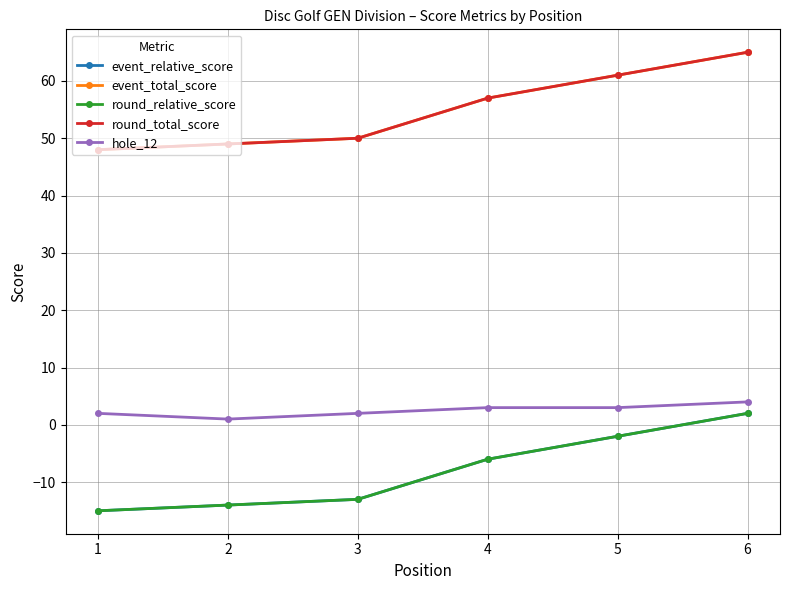

At 1, list the series in order from smallest to largest.

event_relative_score, round_relative_score, hole_12, event_total_score, round_total_score